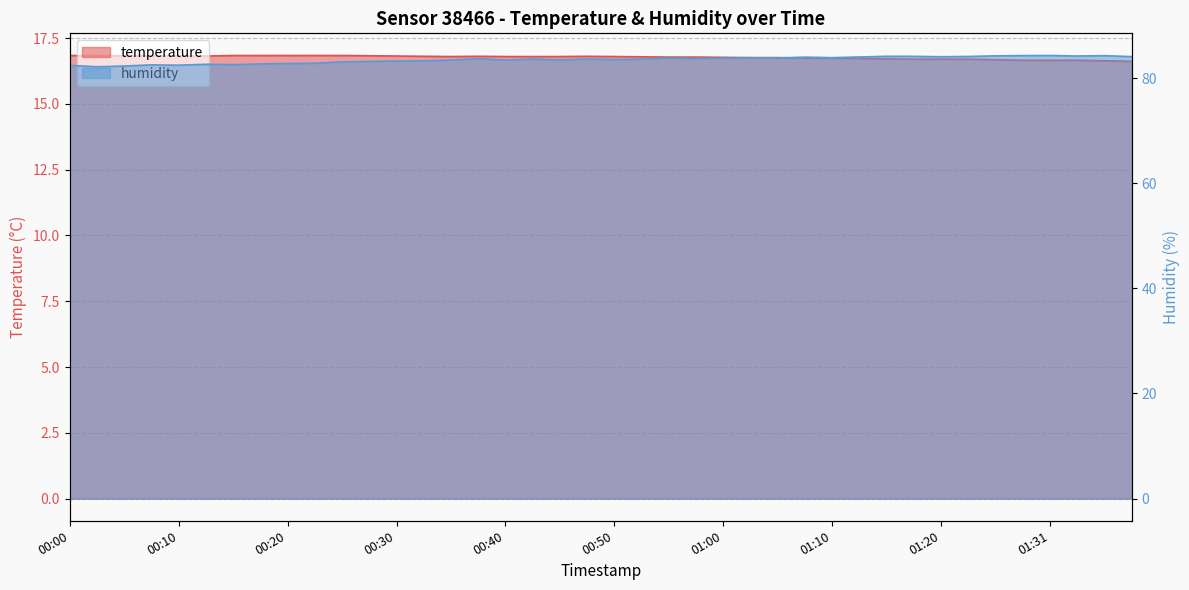

Rank the series by their maximum value, from lowest to highest.

temperature, humidity